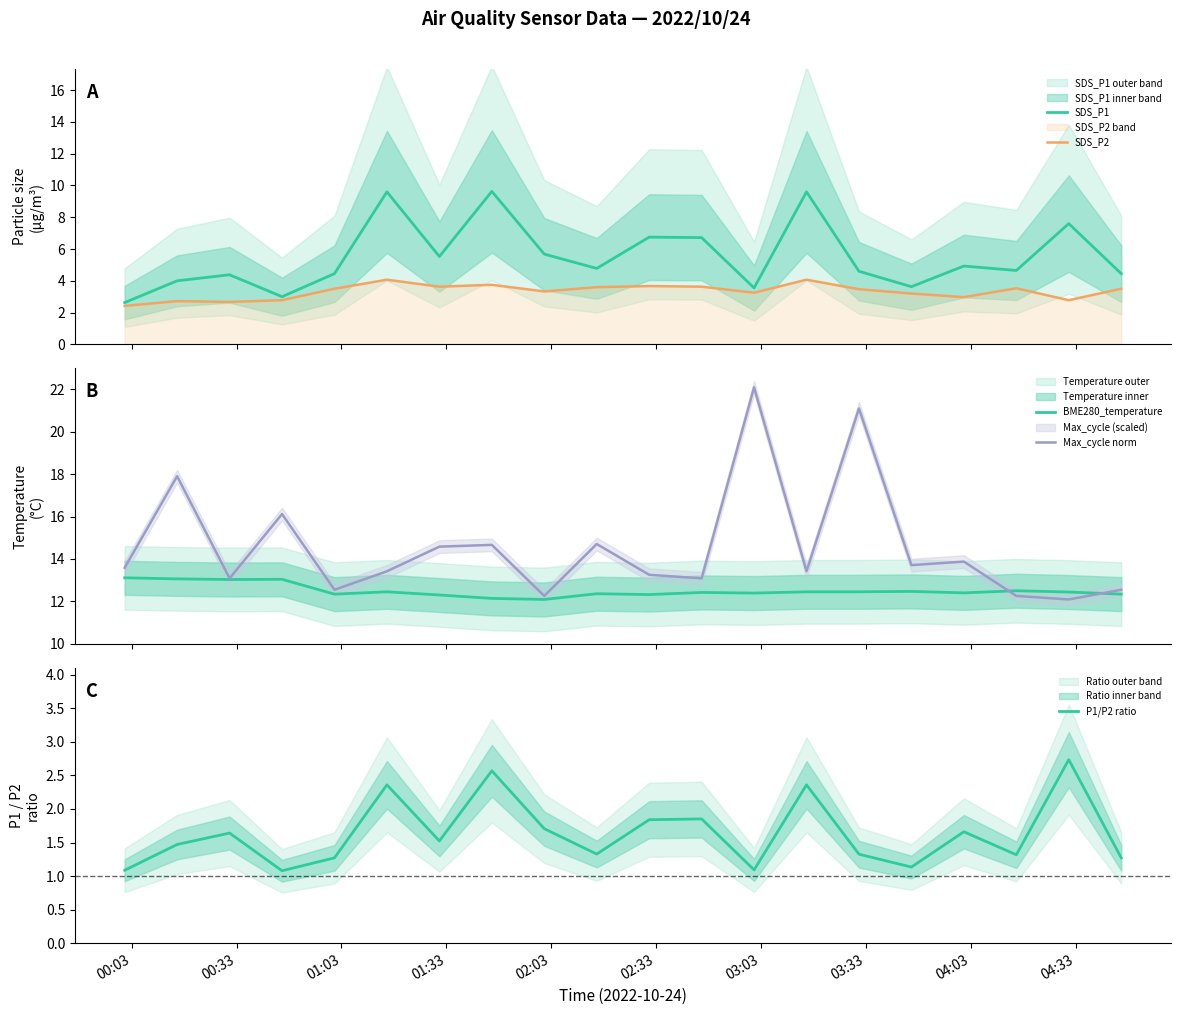

Which series has the largest range (max minus min)?

Max_cycle norm